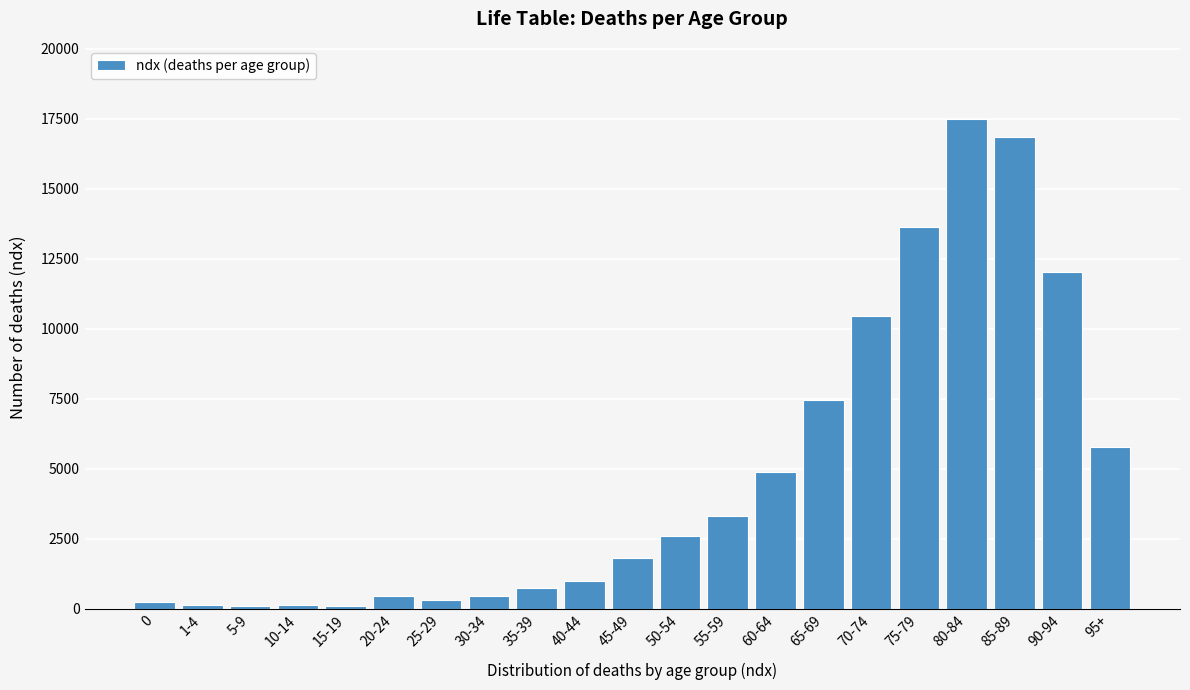

What is the sum of all values?

99998